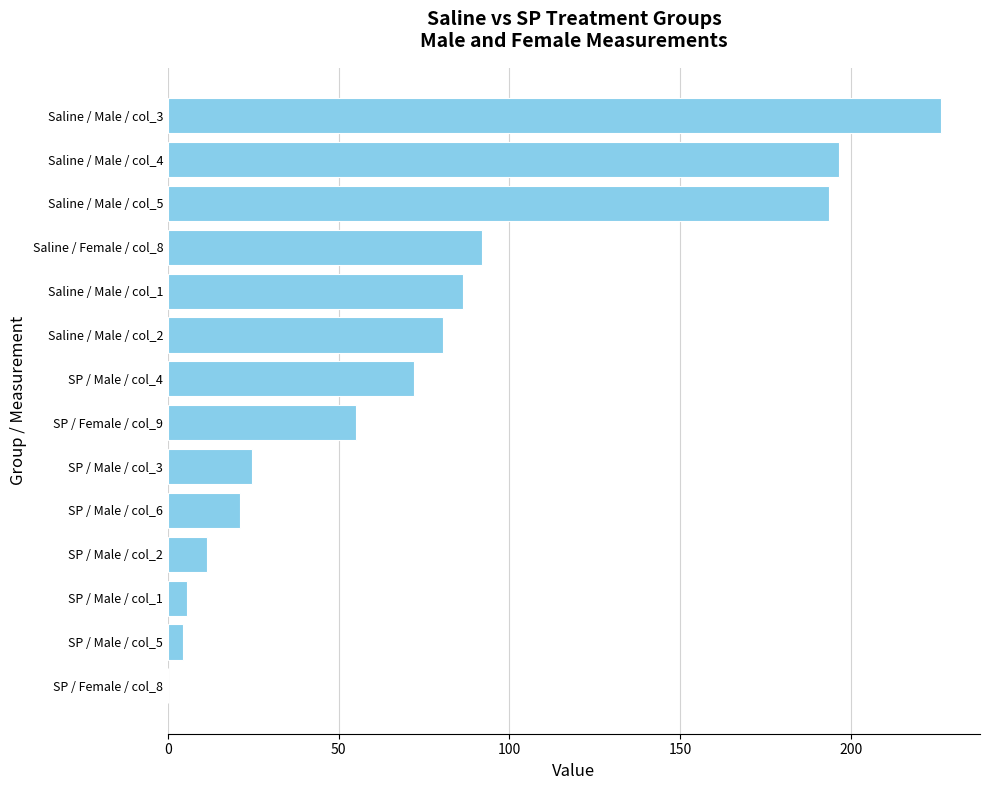

The value at SP / Male / col_3 is 8.0. True or false?

False